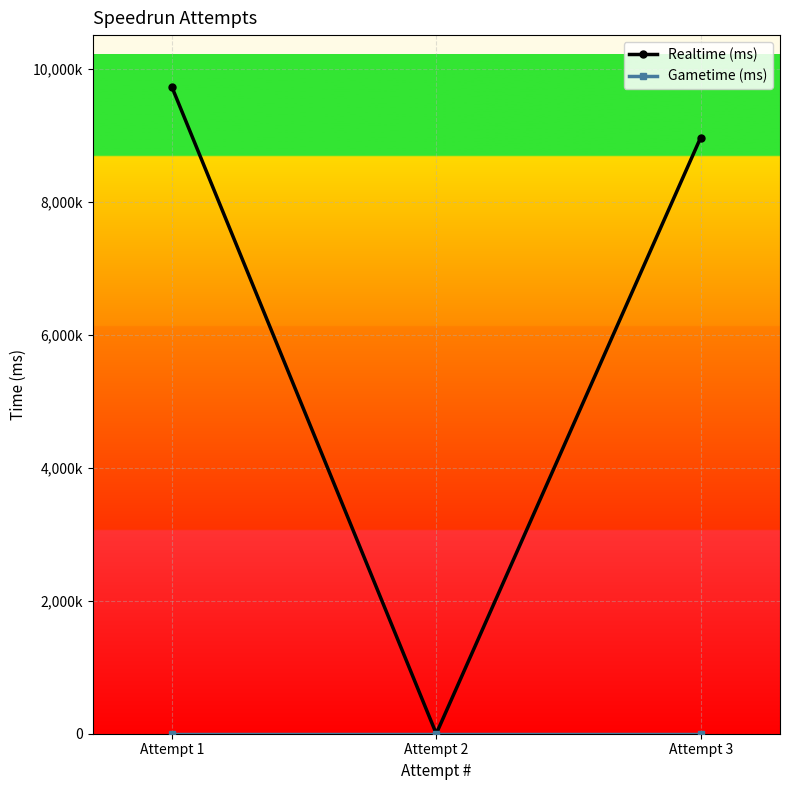

Reading right to left, extract all data points from this chart.

Realtime (ms): 8969244	0	9731794
Gametime (ms): 0	0	0